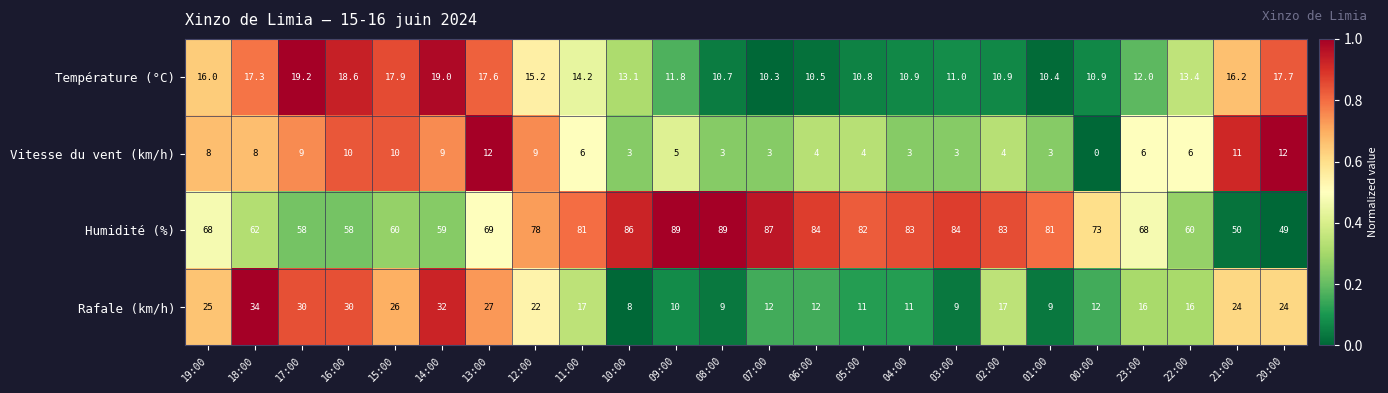

What is the approximate value of Humidité (%) at 15:00?

60.0